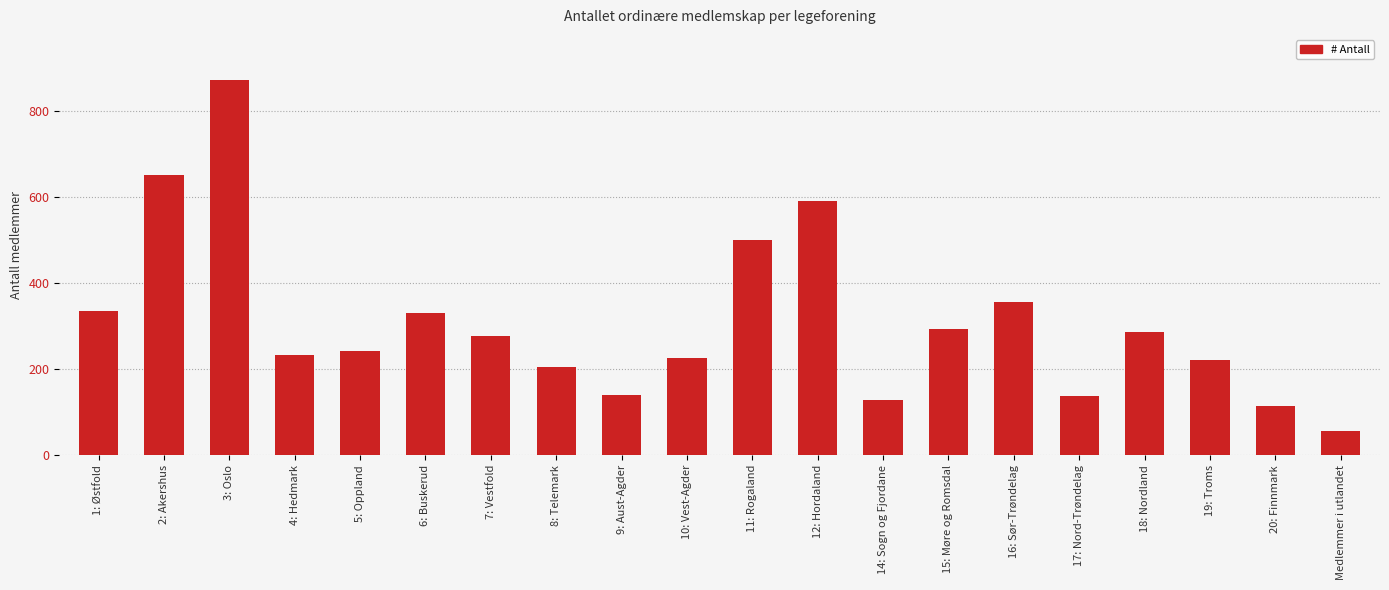

What is the difference between the second highest and minimum values?

594